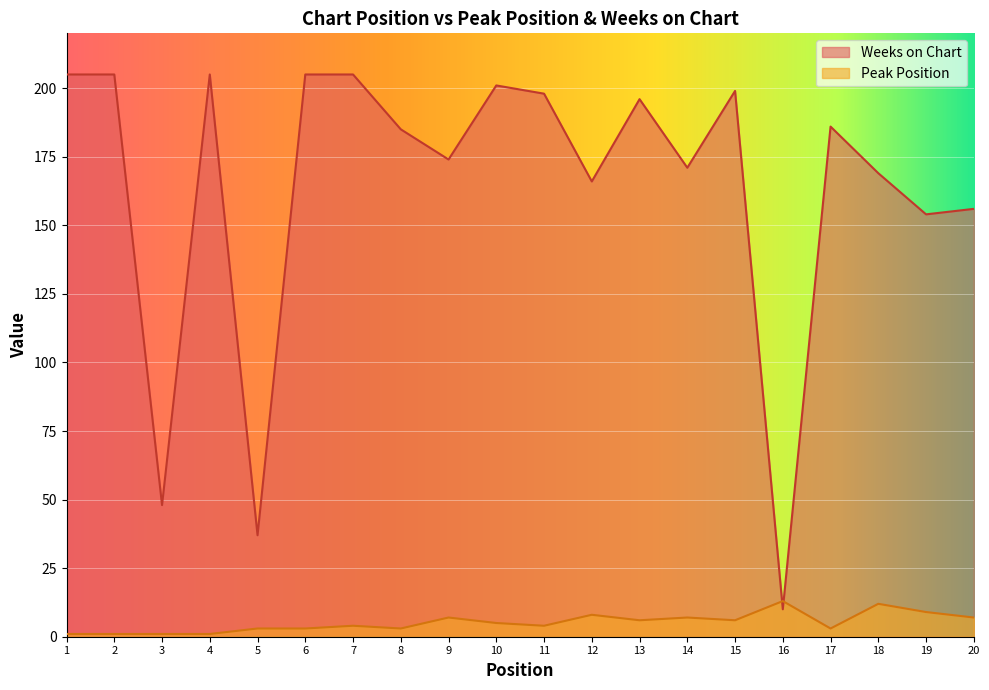

In Weeks on Chart, how many points are higher than both neighbors (excluding endpoints)?

5